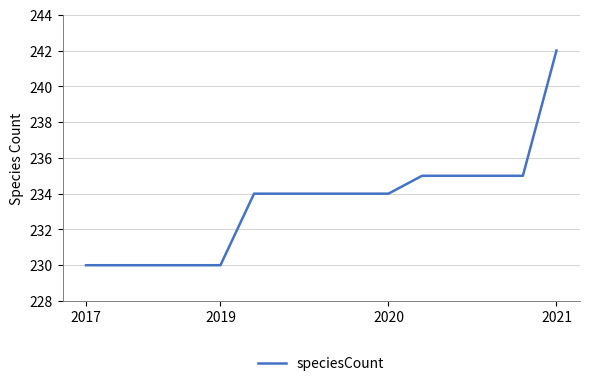

What is the minimum value shown in the chart?

230